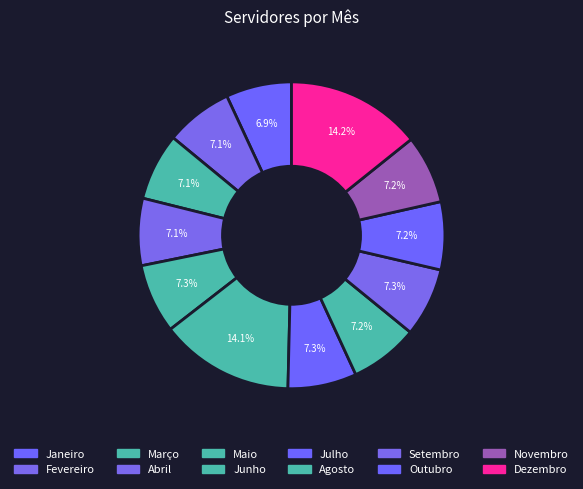

The Junho slice represents 24% of the pie. True or false?

False